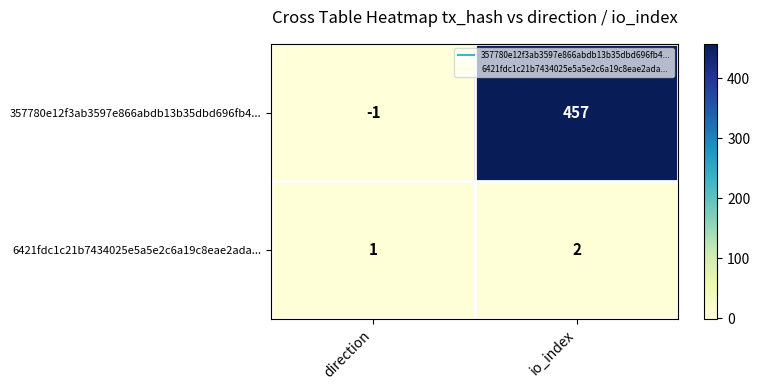

What is the total value across all series at io_index?

459